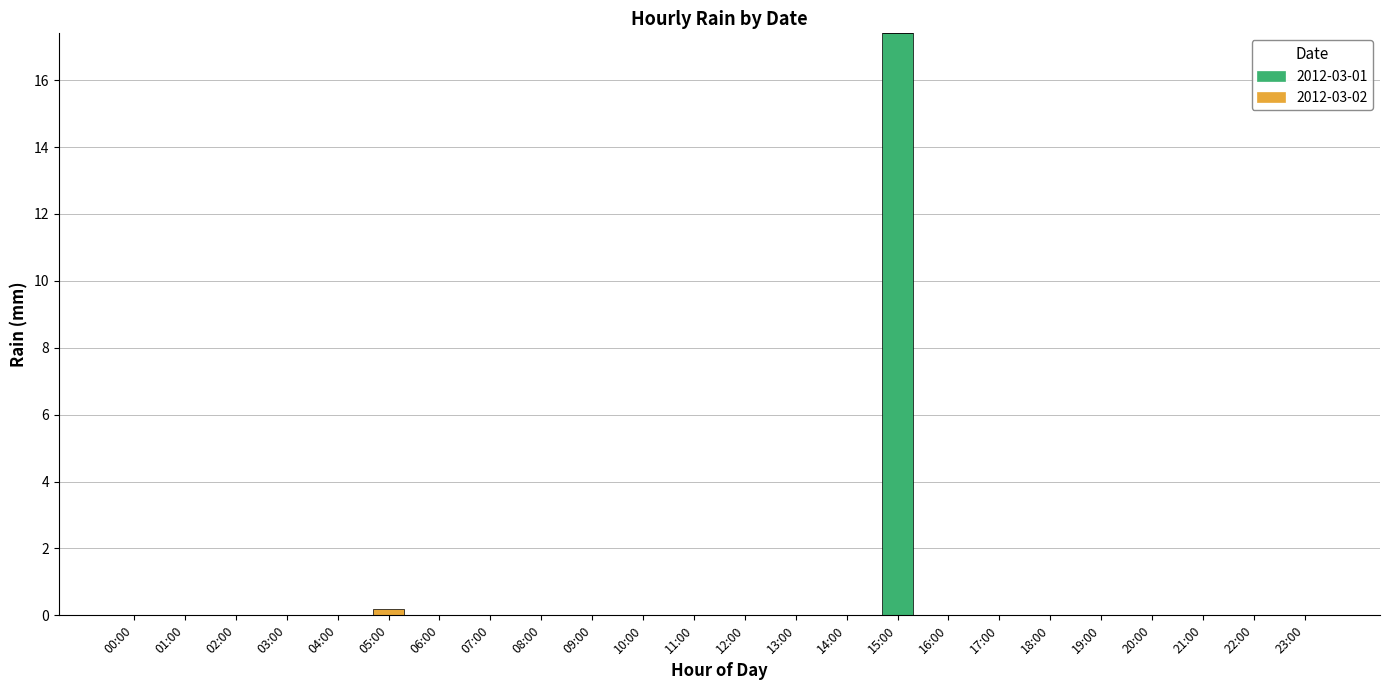

How many categories are shown in the chart?

24